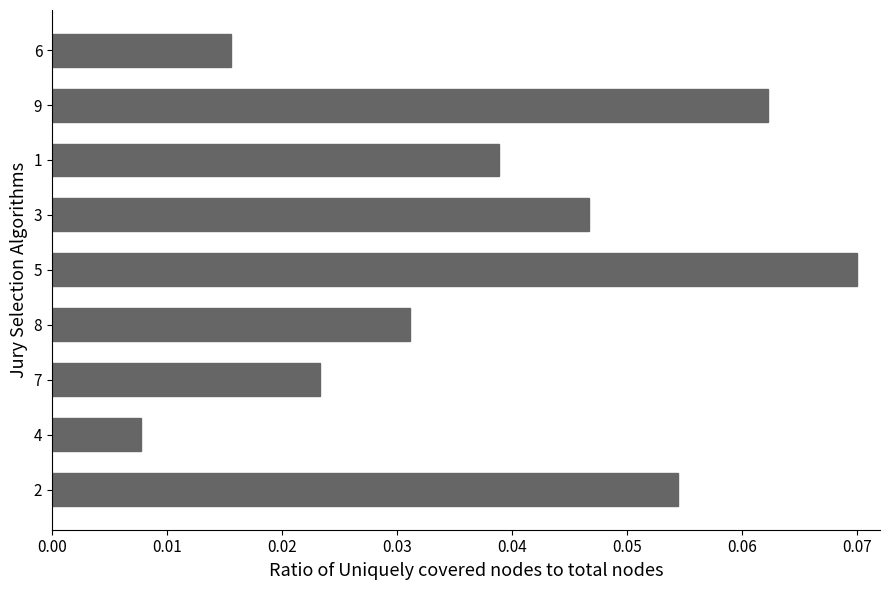

Rank the categories by value from lowest to highest.

4, 6, 7, 8, 1, 3, 2, 9, 5